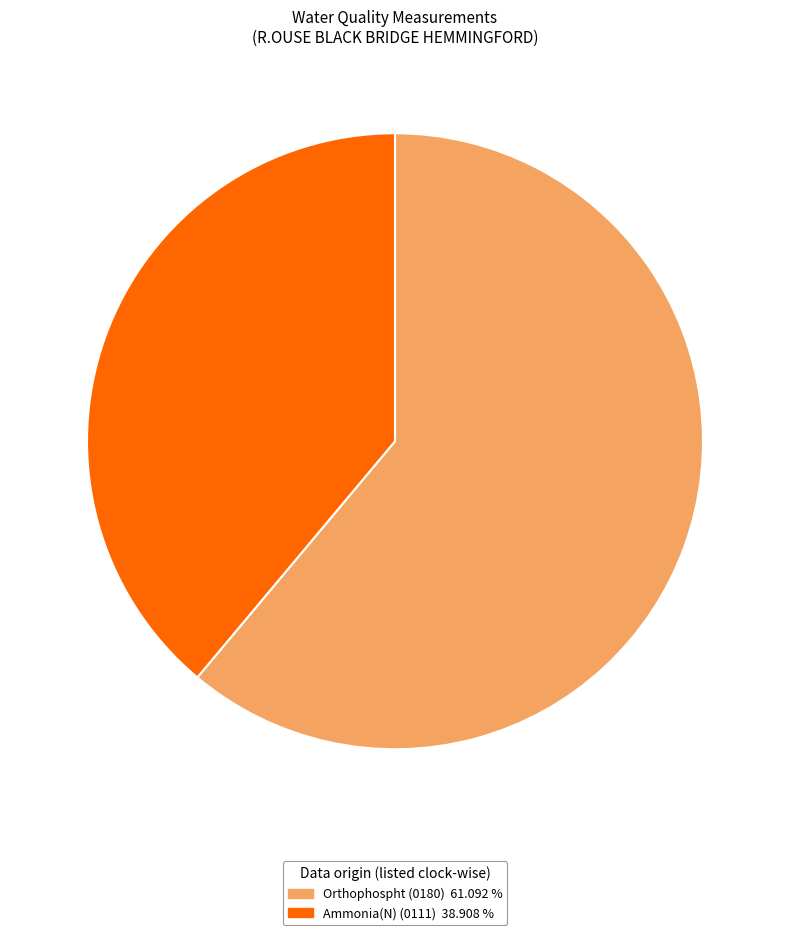

Which has a higher value, Orthophospht (0180) 61.092 % or Ammonia(N) (0111) 38.908 %?

Orthophospht (0180) 61.092 %